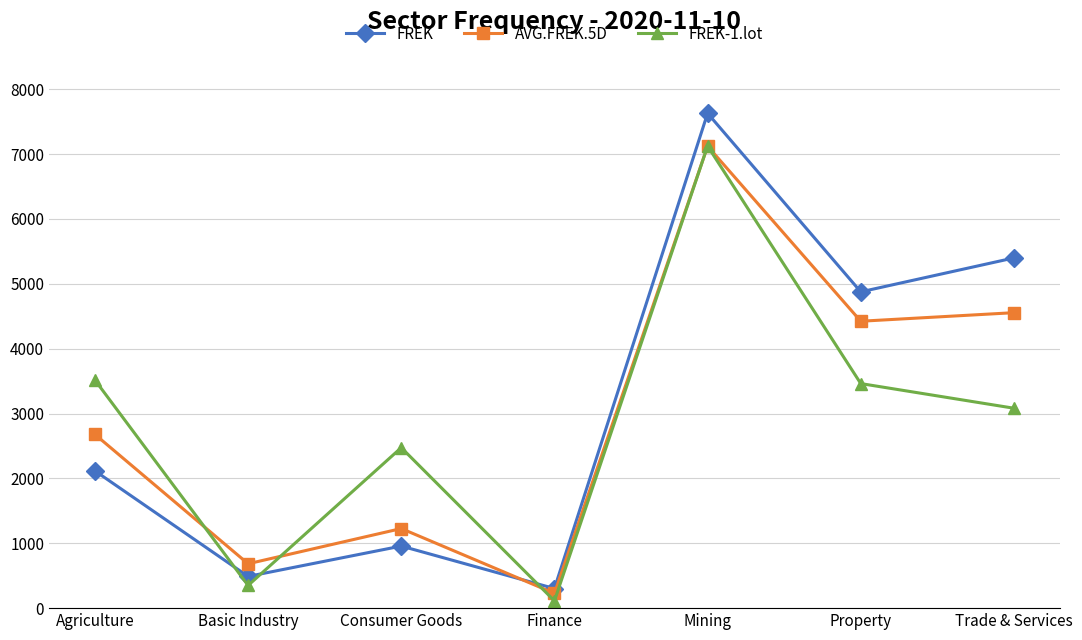

How many intersections are there between FREK and AVG.FREK.5D?

1